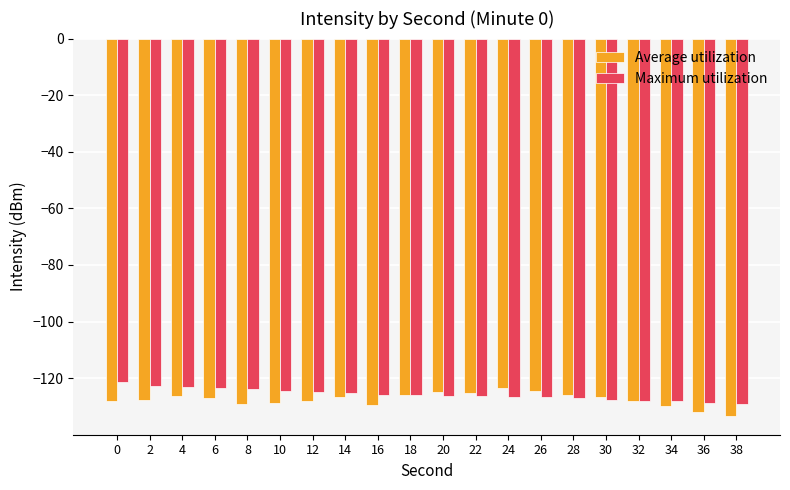

What is the value of the Maximum utilization bar at the 1st from the left?

-121.3